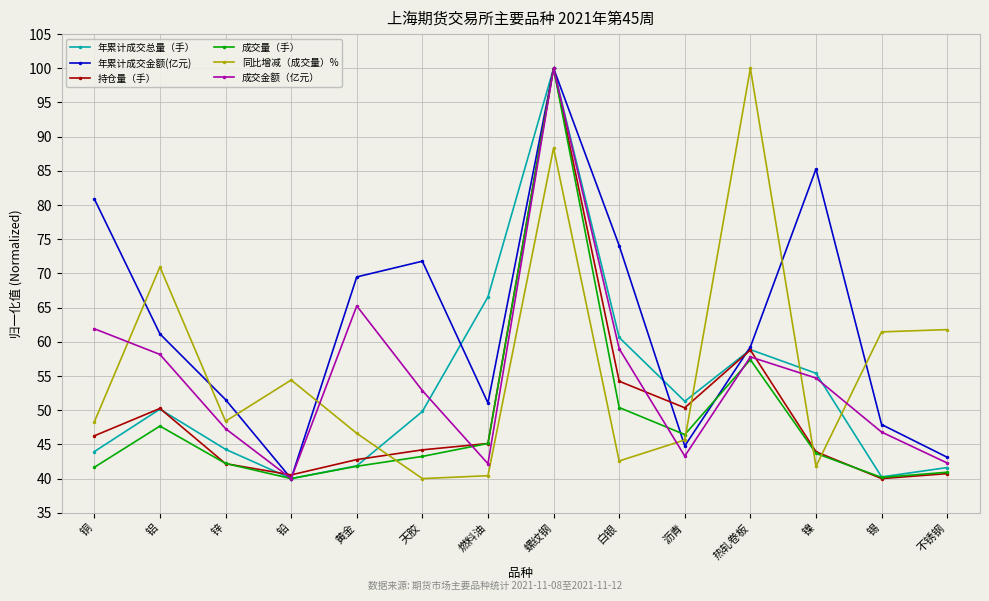

What is the total value across all series at 螺纹钢?

588.3